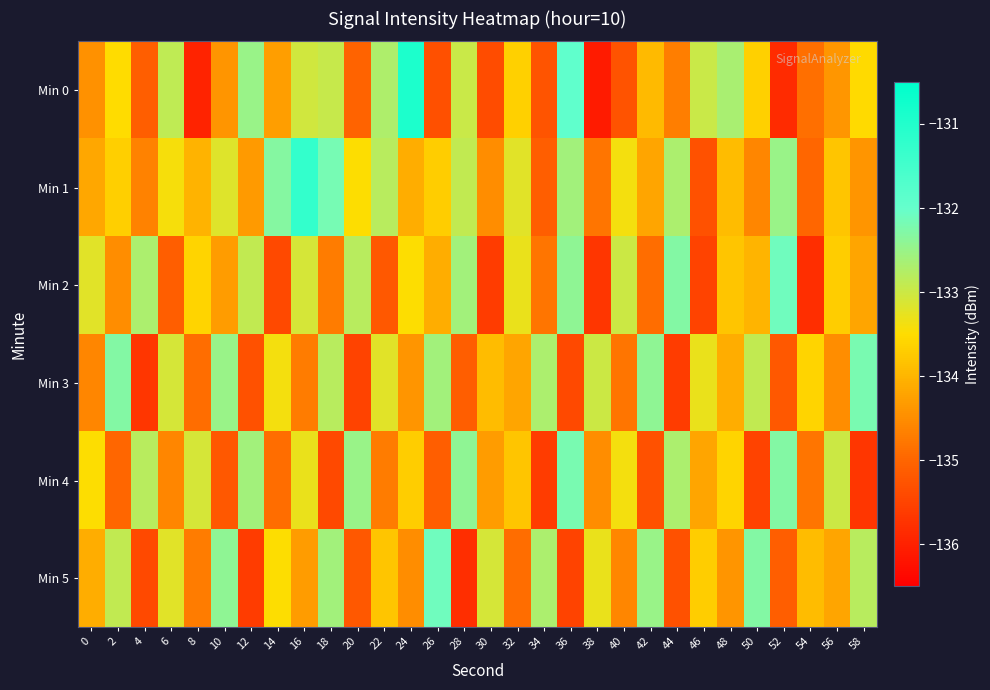

Which series has the largest total across all categories?

Min 1